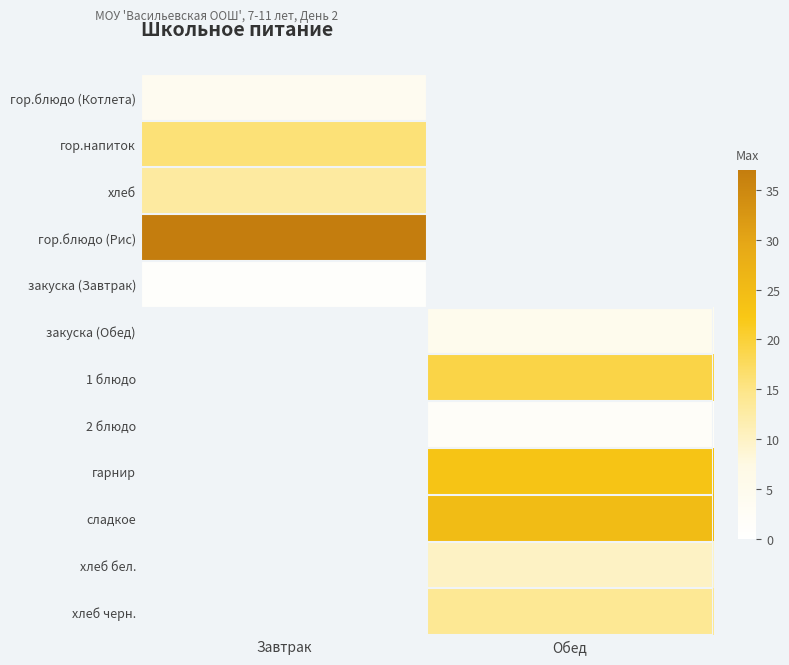

Reading right to left, list all the values displayed in this chart.

гор.блюдо (Котлета): Обед=0	Завтрак=4
гор.напиток: Обед=0	Завтрак=16
хлеб: Обед=0	Завтрак=13
гор.блюдо (Рис): Обед=0	Завтрак=37
закуска (Завтрак): Обед=0	Завтрак=1
закуска (Обед): Обед=5	Завтрак=0
1 блюдо: Обед=19	Завтрак=0
2 блюдо: Обед=2	Завтрак=0
гарнир: Обед=23	Завтрак=0
сладкое: Обед=25	Завтрак=0
хлеб бел.: Обед=10	Завтрак=0
хлеб черн.: Обед=14	Завтрак=0